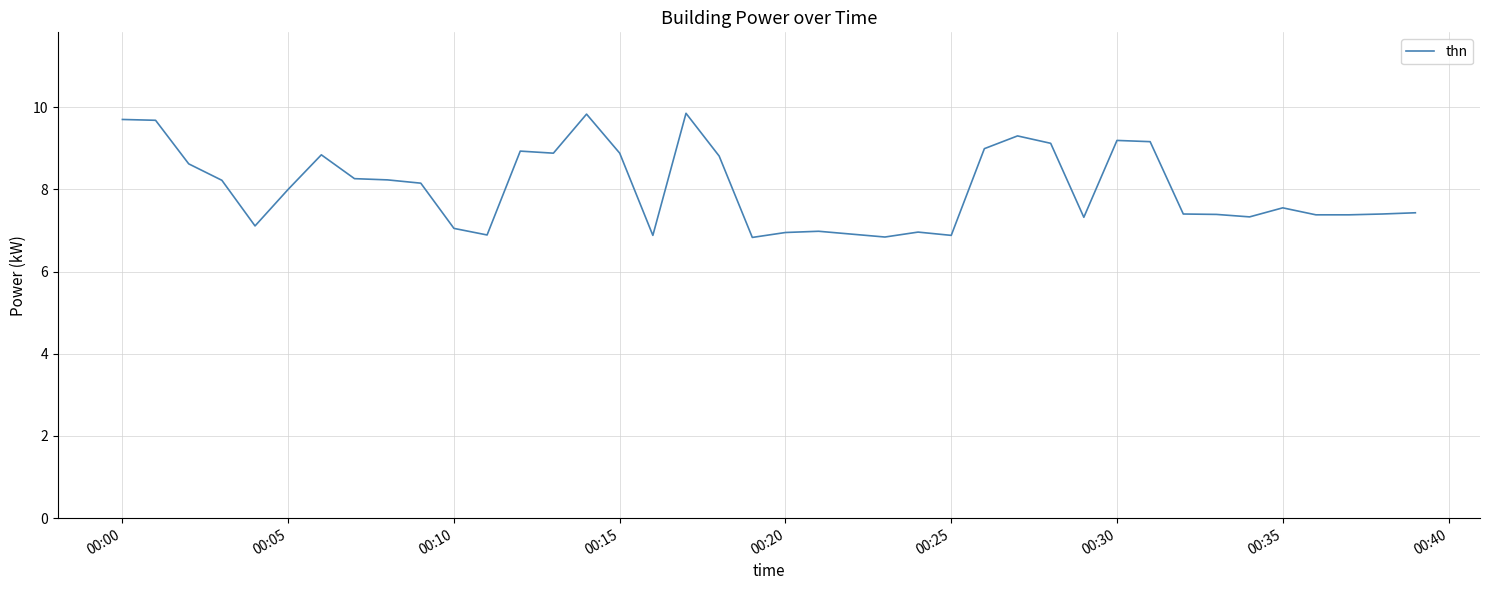

What is the difference between the maximum and minimum values?

3.0